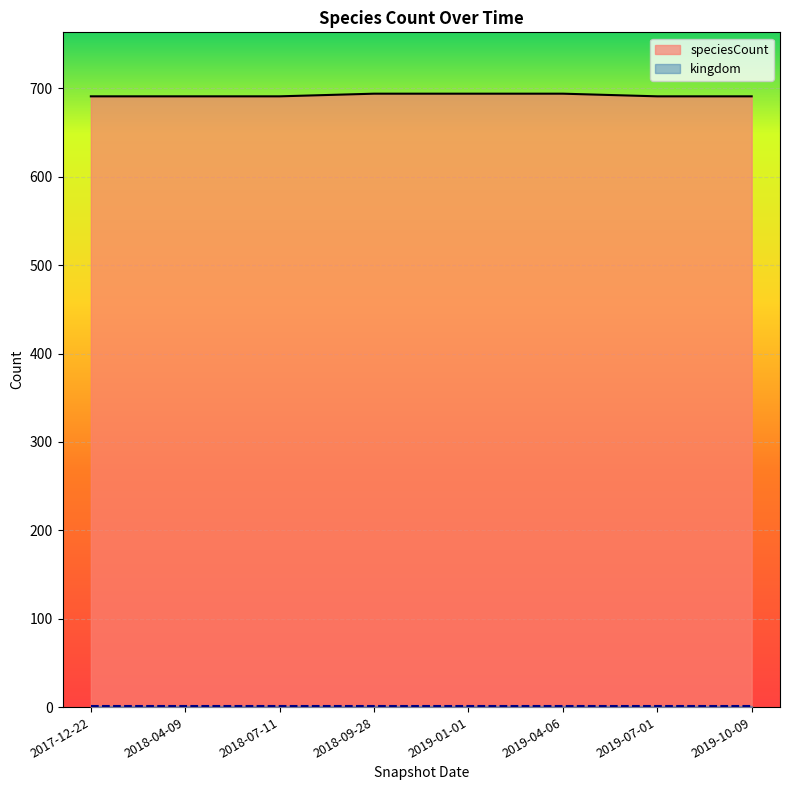

What is the smallest value displayed?

1